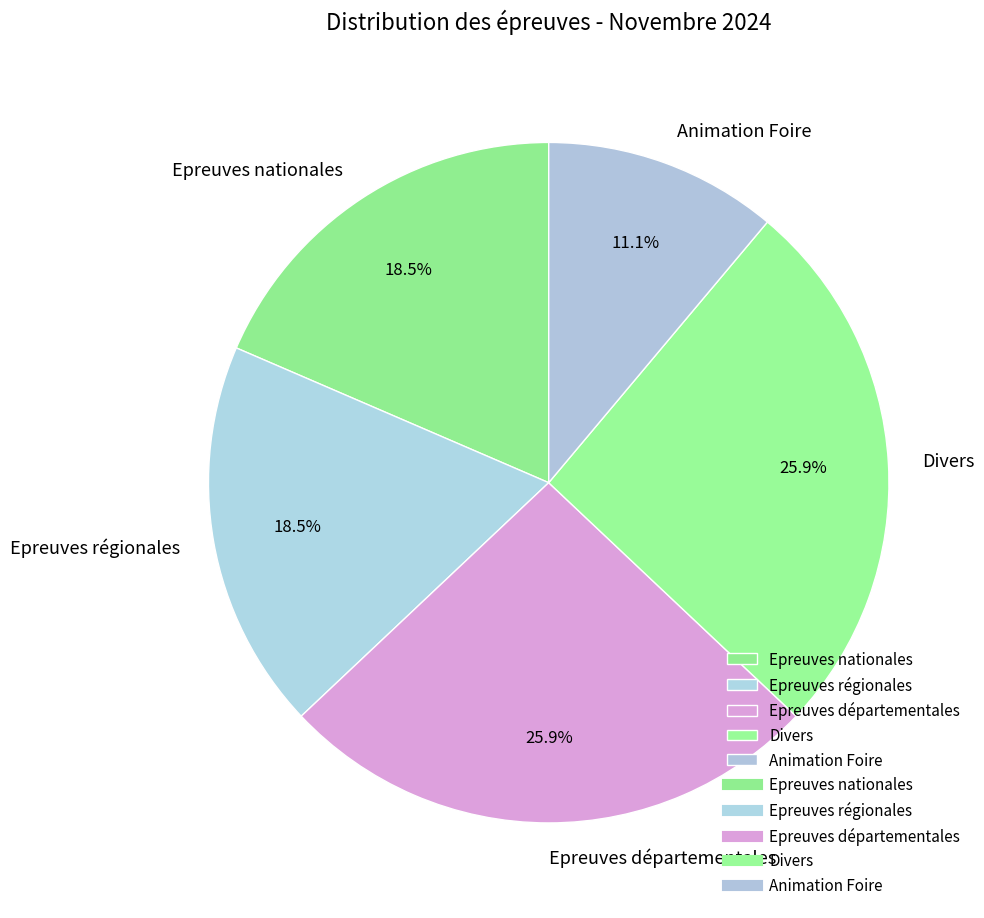

Is there a majority slice in this chart?

No